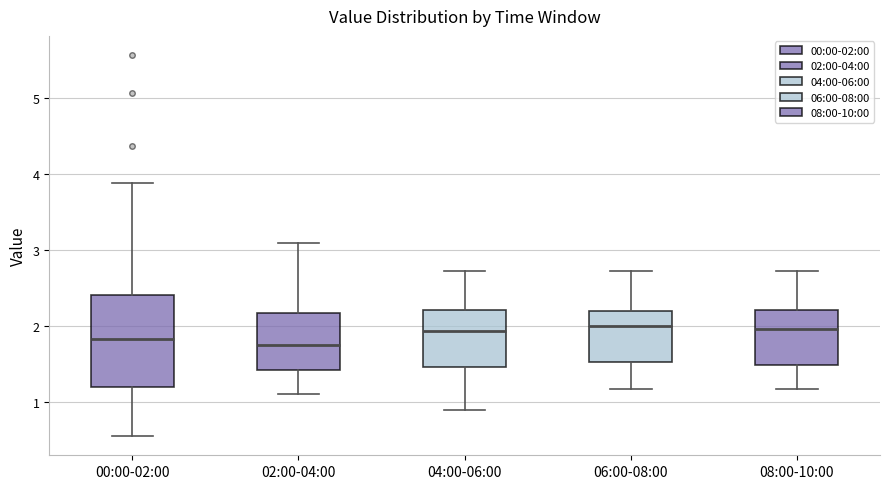

Which box is the tallest, from its lower edge to its upper edge?

00:00-02:00